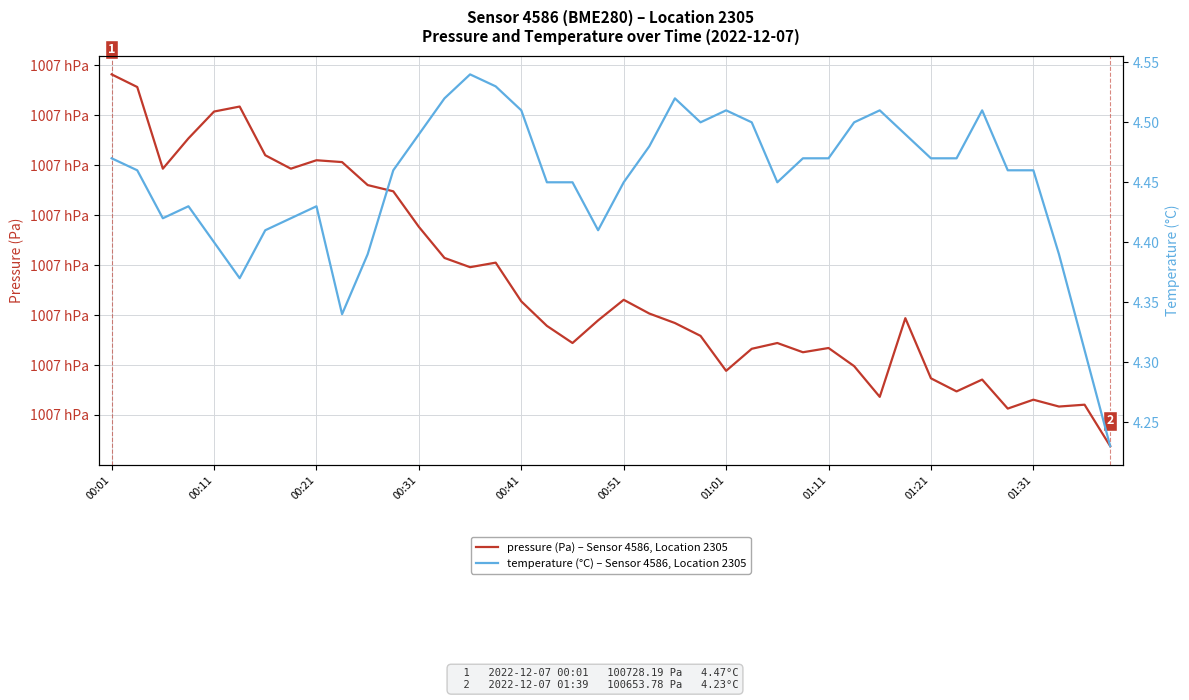

How many lines are shown in the chart?

2